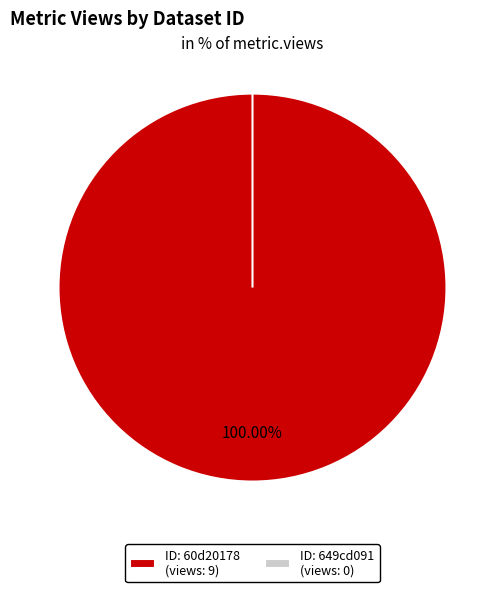

Is there a majority slice in this chart?

Yes